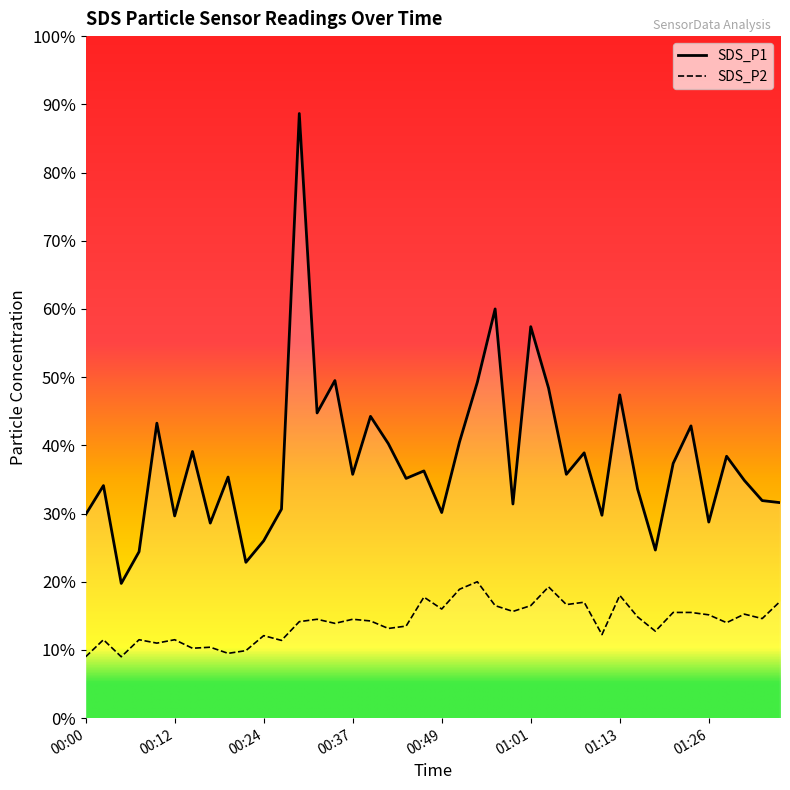

What are all the series names shown in the legend?

SDS_P1, SDS_P2